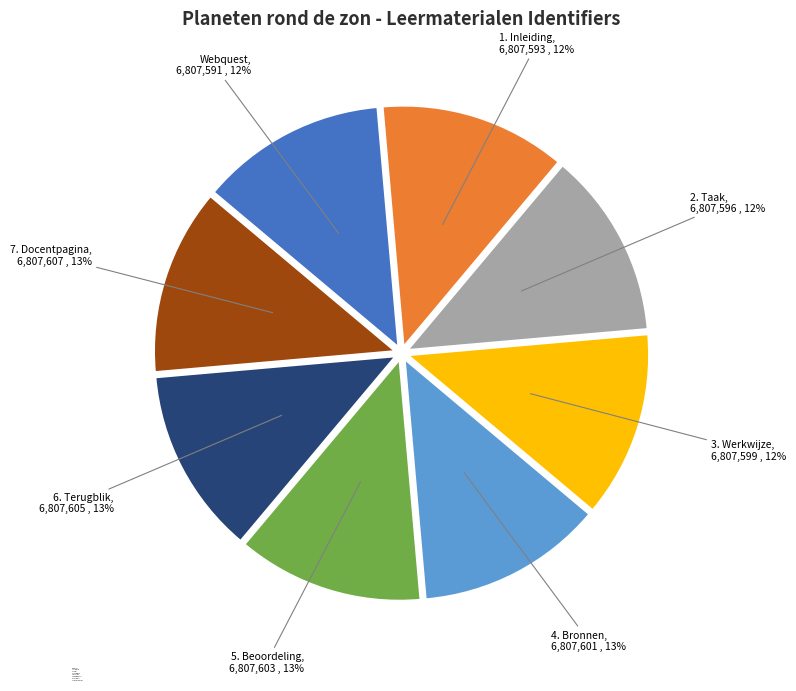

To the nearest percent, what is the combined percentage of Webquest and 4. Bronnen?

25%